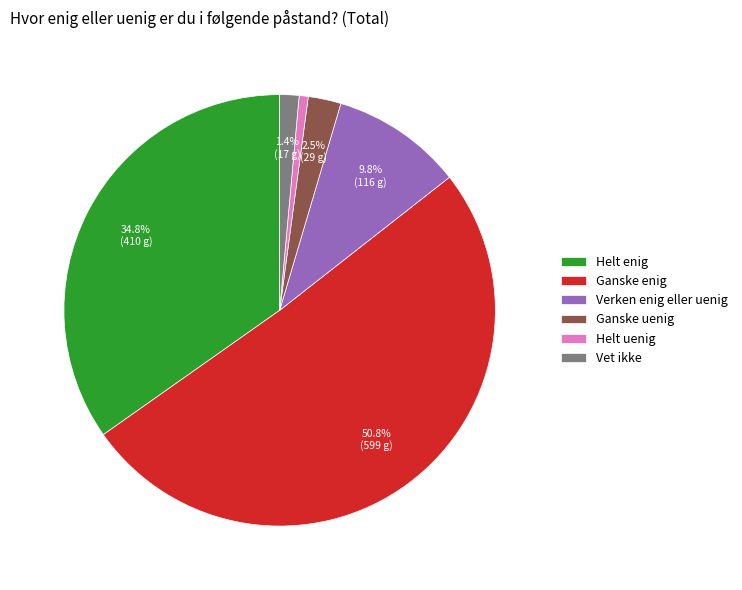

Approximately how many times larger is the value at Ganske enig compared to Helt enig?

1.5